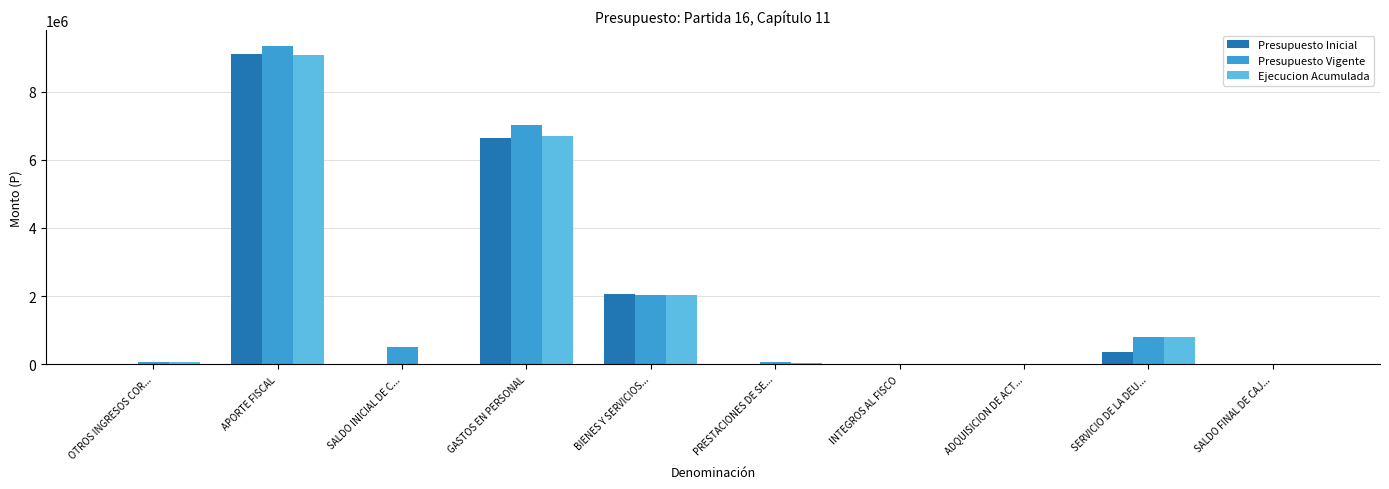

Read the Presupuesto Inicial value at BIENES Y SERVICIOS....

2074746